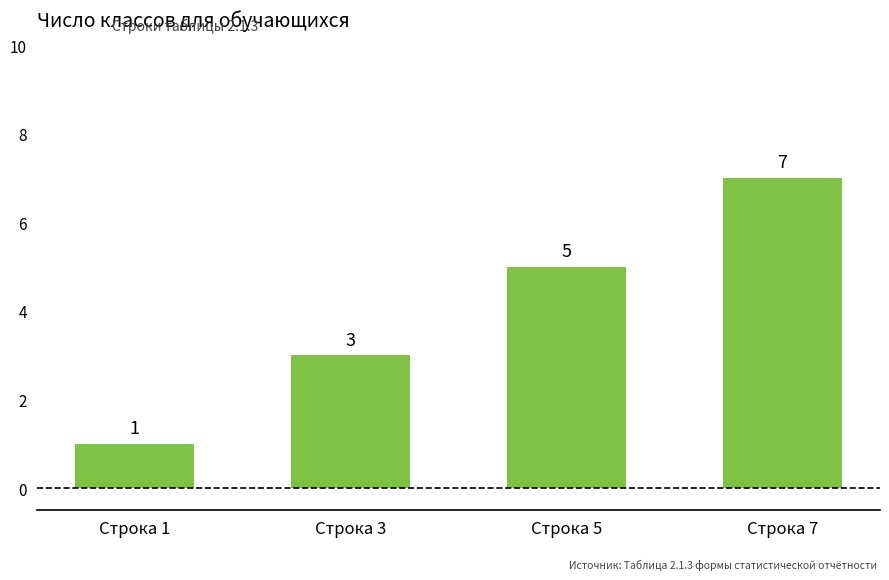

What is the change in value from Строка 3 to Строка 5?

+2